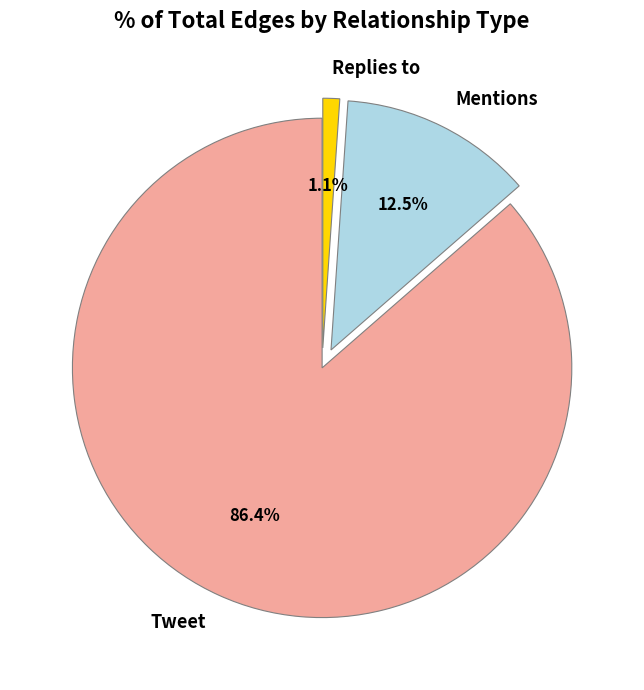

What is the majority slice?

Tweet